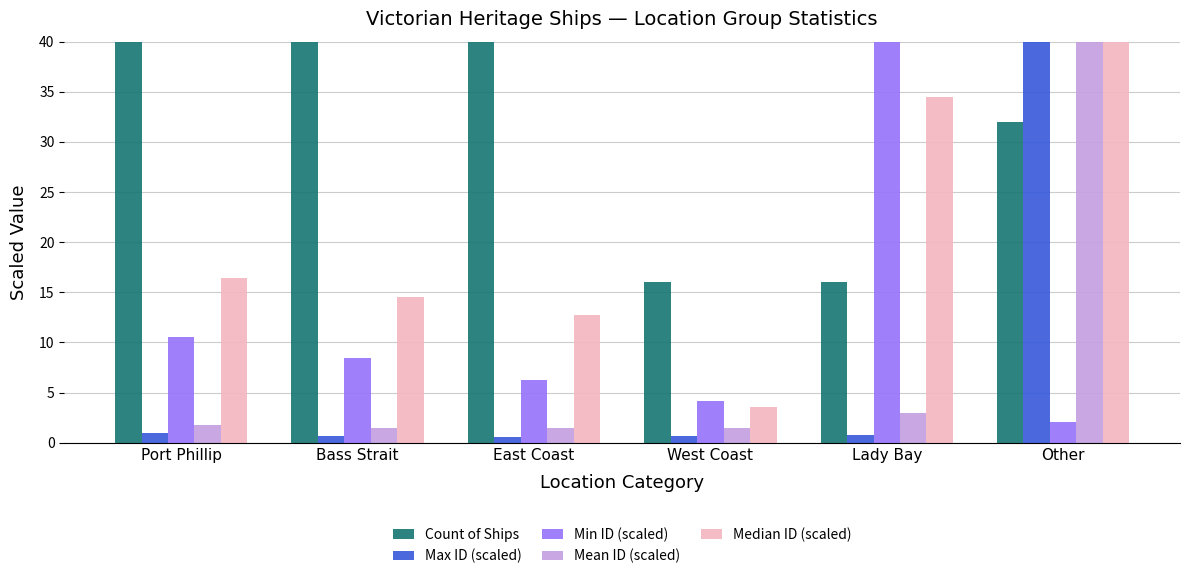

What is the sum of all Mean ID (scaled) values?

49.3